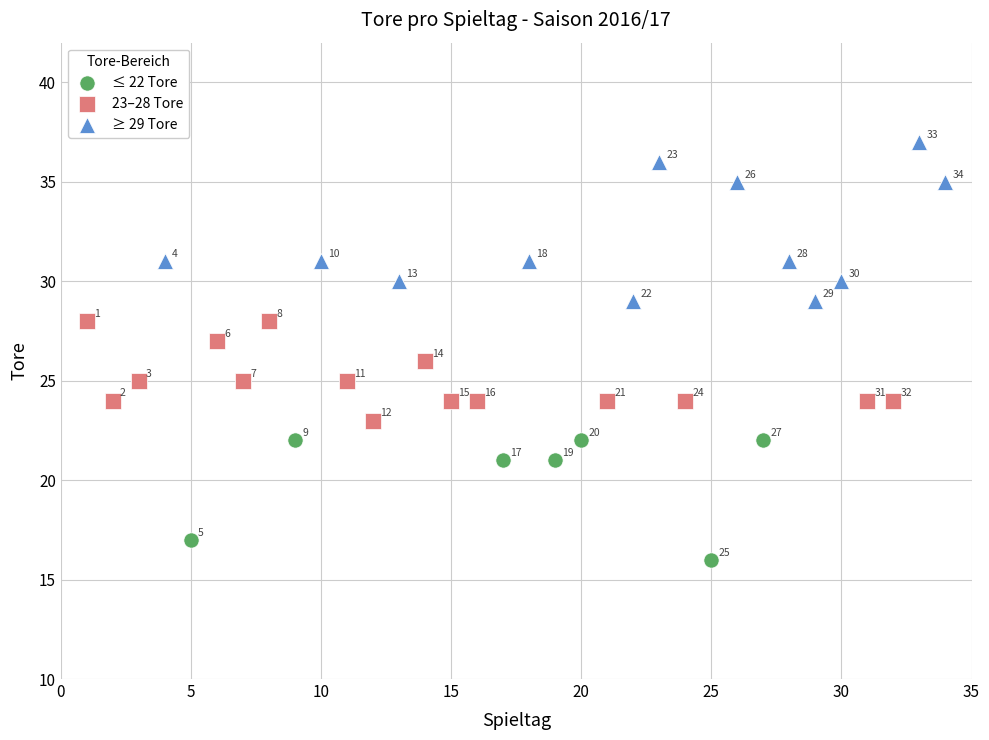

Which series contains the highest Y value?

≥ 29 Tore